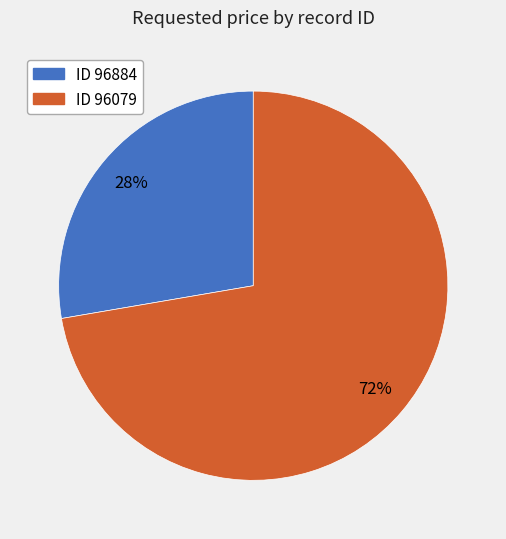

How many segments does this pie chart have?

2